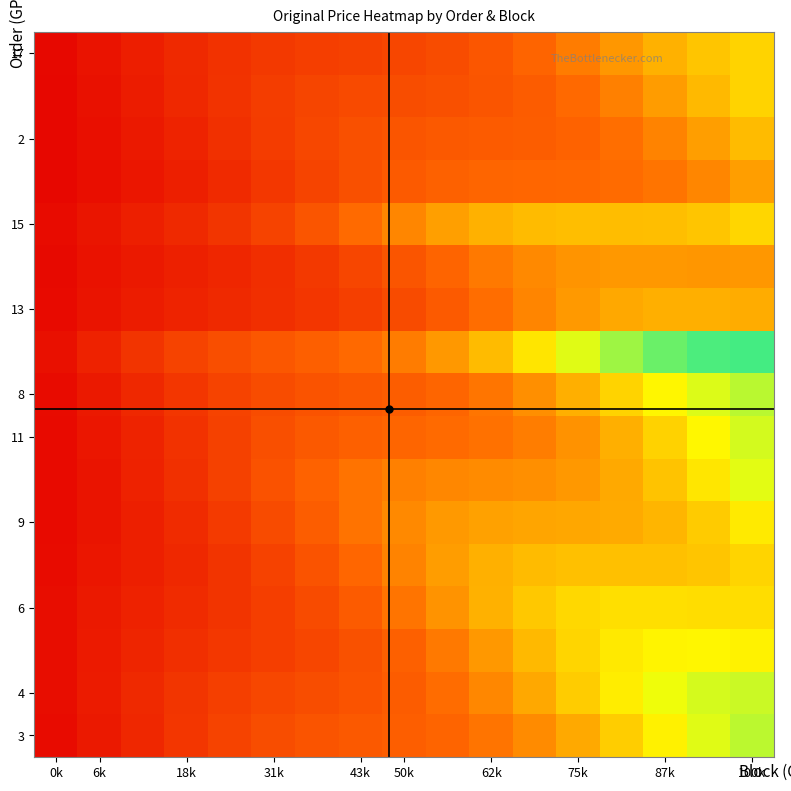

Which category has the lowest value across all series?

0k